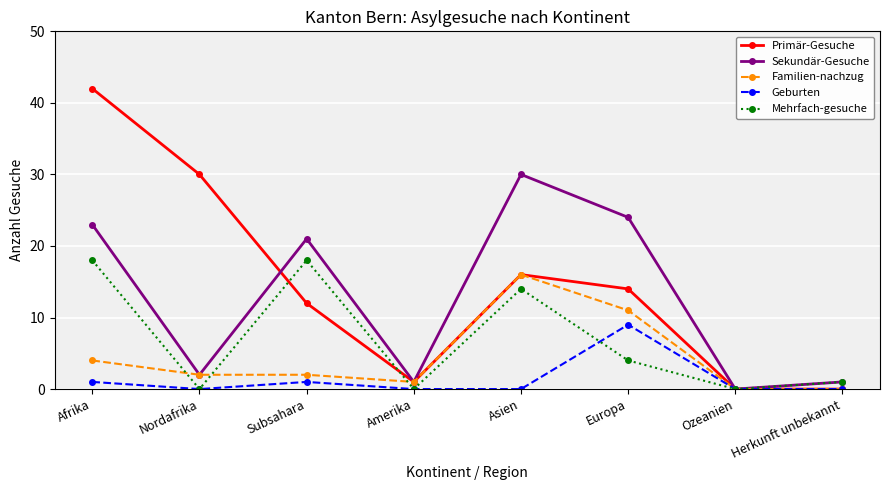

True or false: Primär-Gesuche has more than 0 interior local peaks.

True